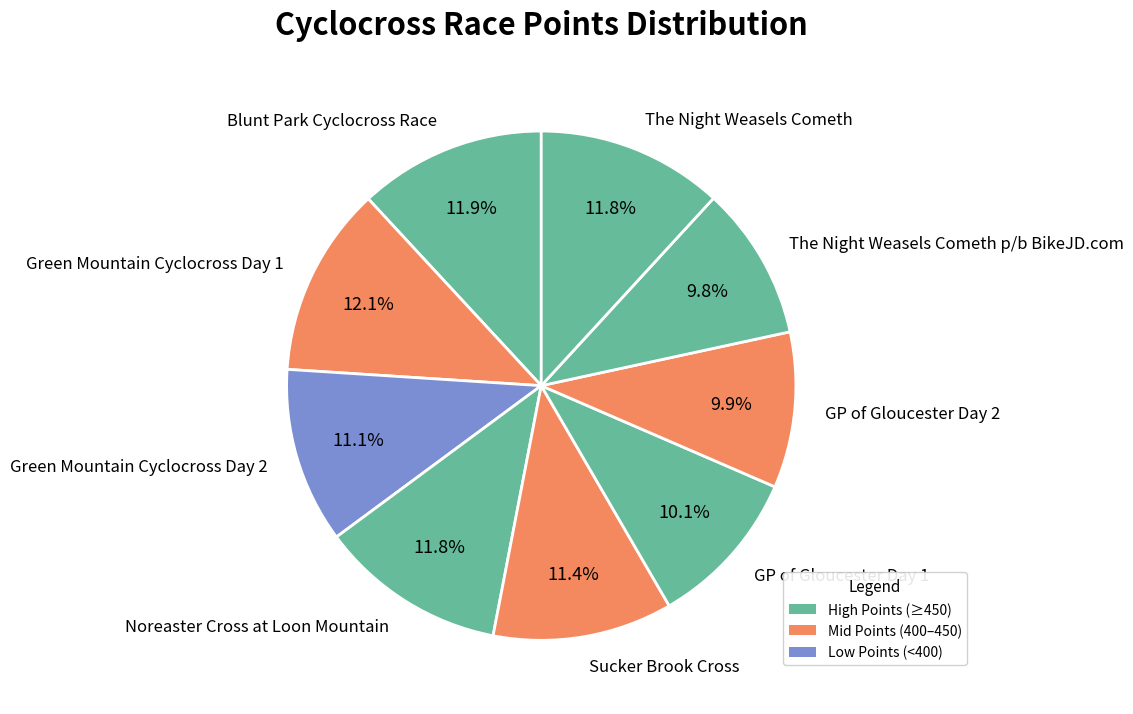

To the nearest percent, what portion does Blunt Park Cyclocross Race represent?

12%